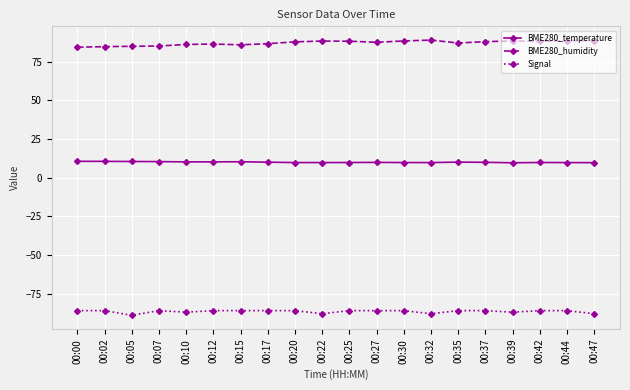

The Signal series shows -148.5 at 00:20. True or false?

False